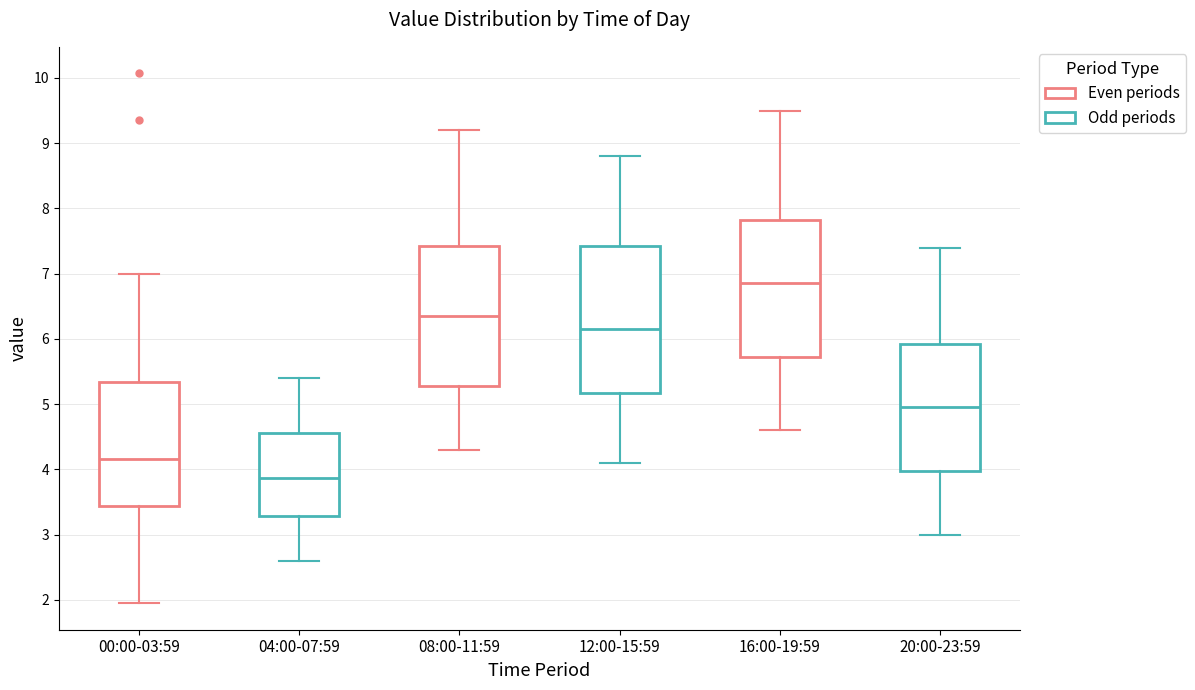

Which box is the tallest, from its lower edge to its upper edge?

12:00-15:59